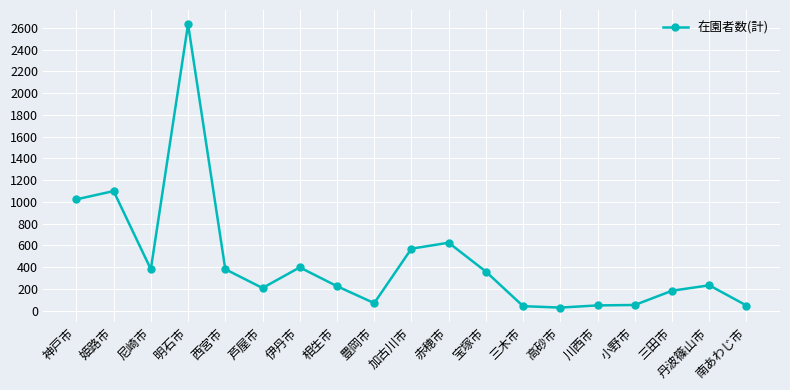

What is the greatest value displayed?

2635